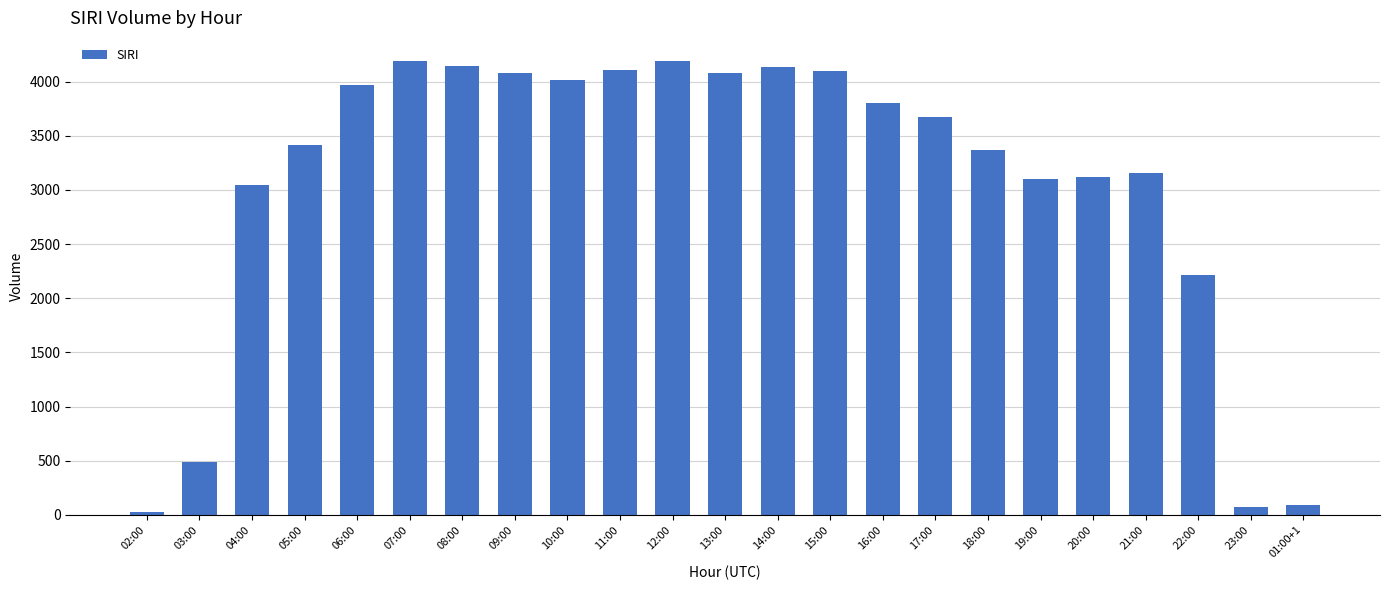

What is the value of the 20th bar from the left?

3161